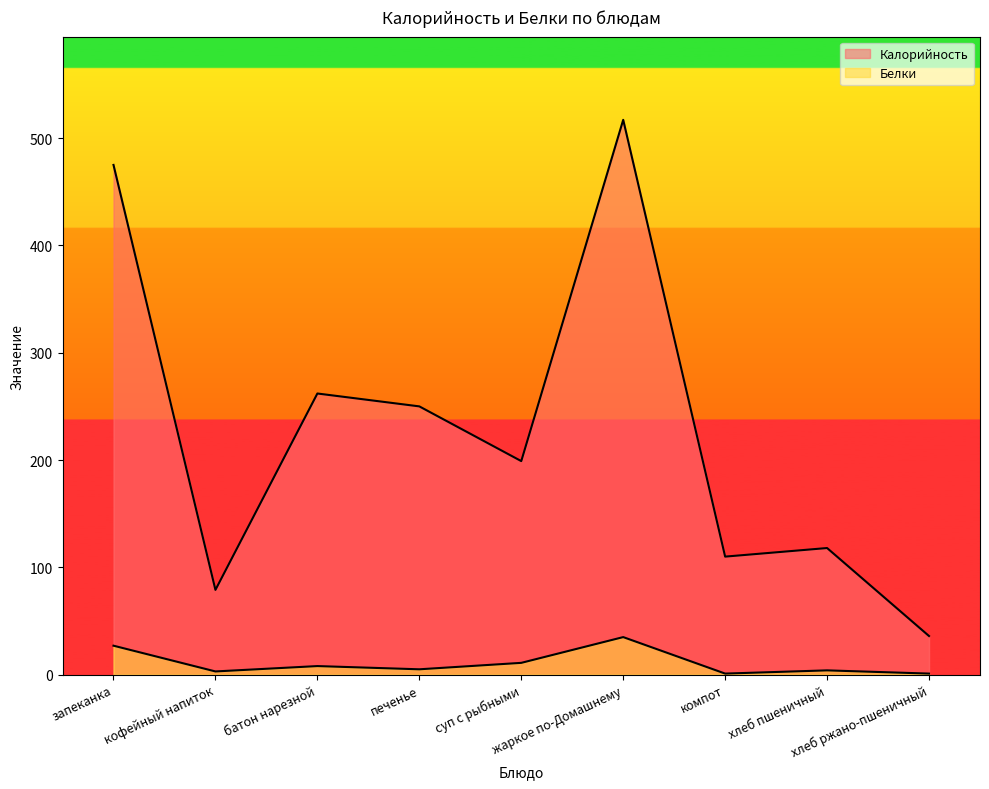

Where is the first local maximum for Белки?

батон нарезной